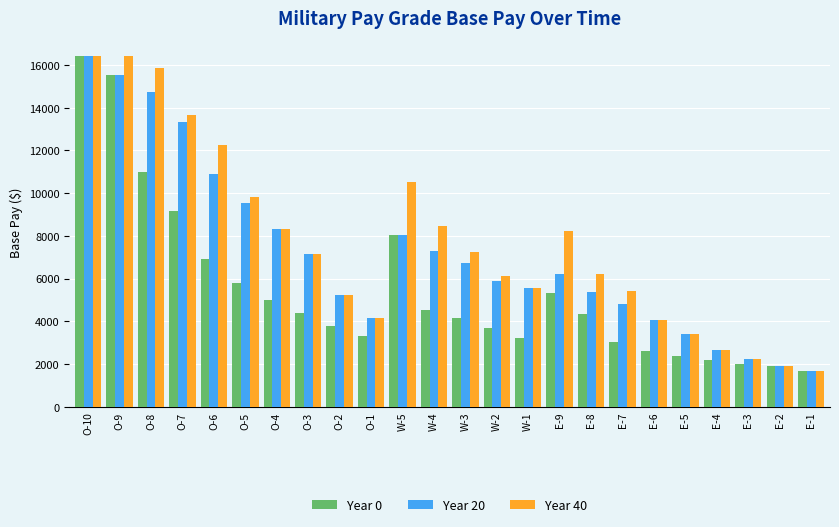

Which series changed the most between W-4 and W-2?

Year 40